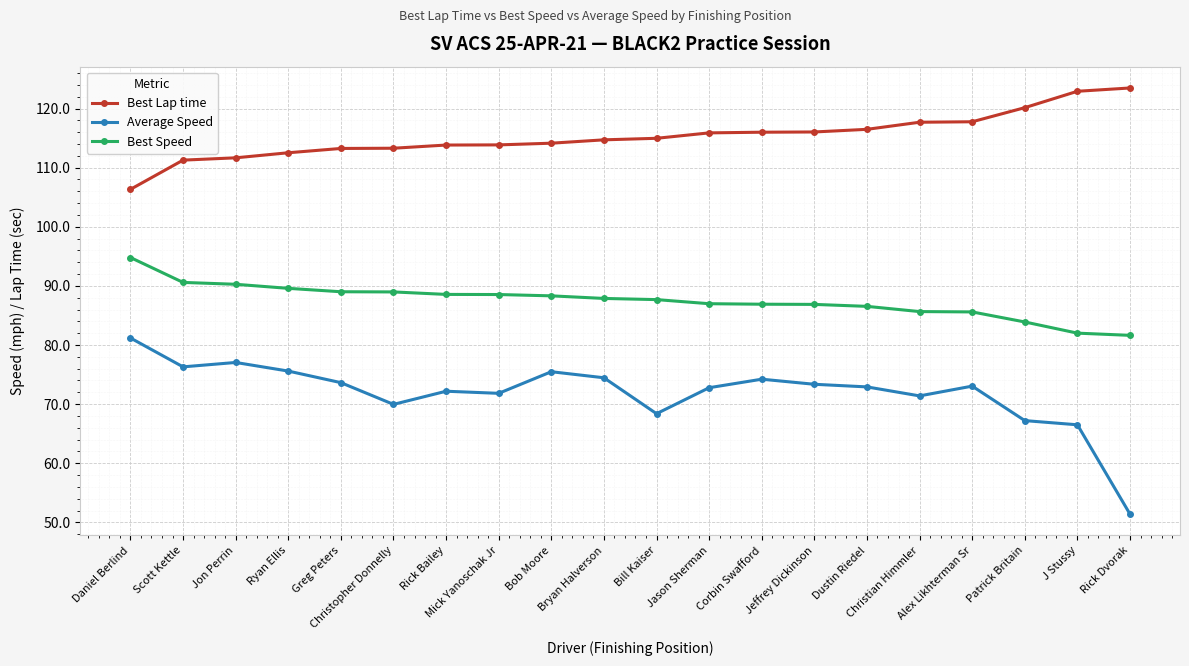

True or false: Best Speed and Average Speed cross at least once.

False